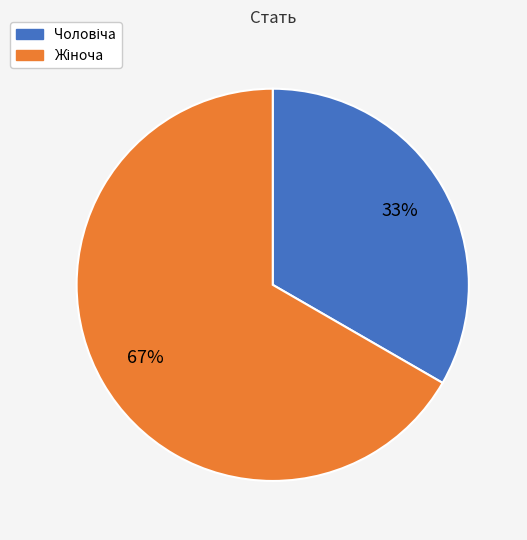

To the nearest percent, what is the average slice percentage?

50%